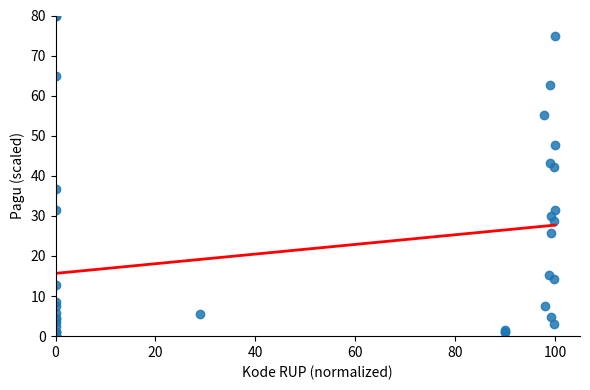

What Y value in the scatter plot is closest to 40?

42.1